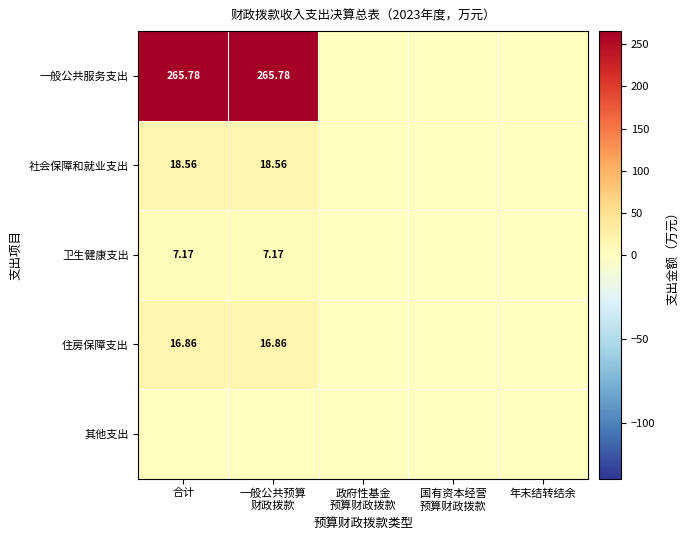

Rank the categories by 住房保障支出 value from highest to lowest.

合计, 一般公共预算 财政拨款, 政府性基金 预算财政拨款, 国有资本经营 预算财政拨款, 年末结转结余